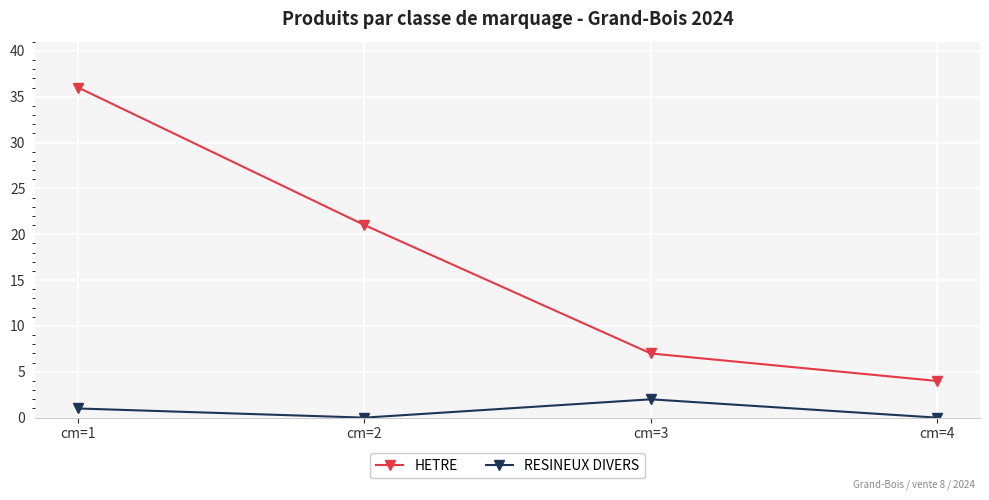

List the series in order of their peak value, lowest first.

RESINEUX DIVERS, HETRE